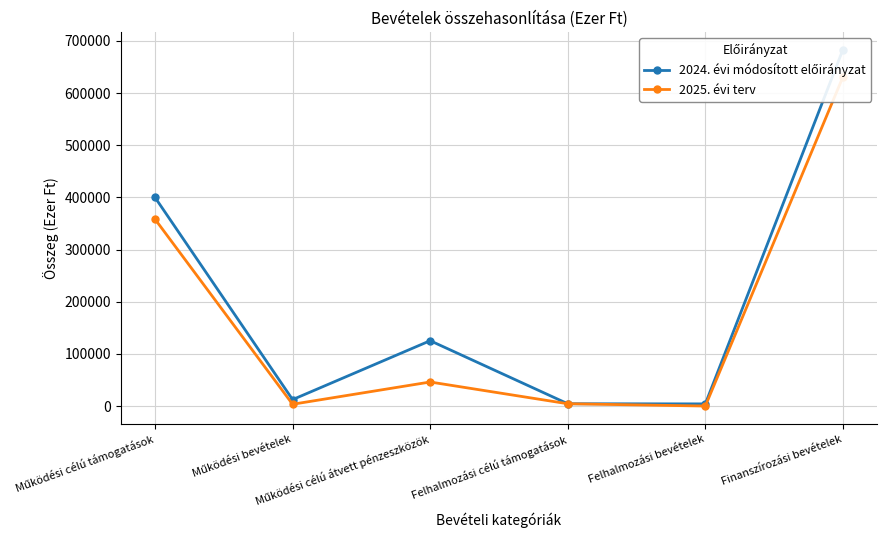

Is it true that 2025. évi terv equals 1011514 at Finanszírozási bevételek?

False